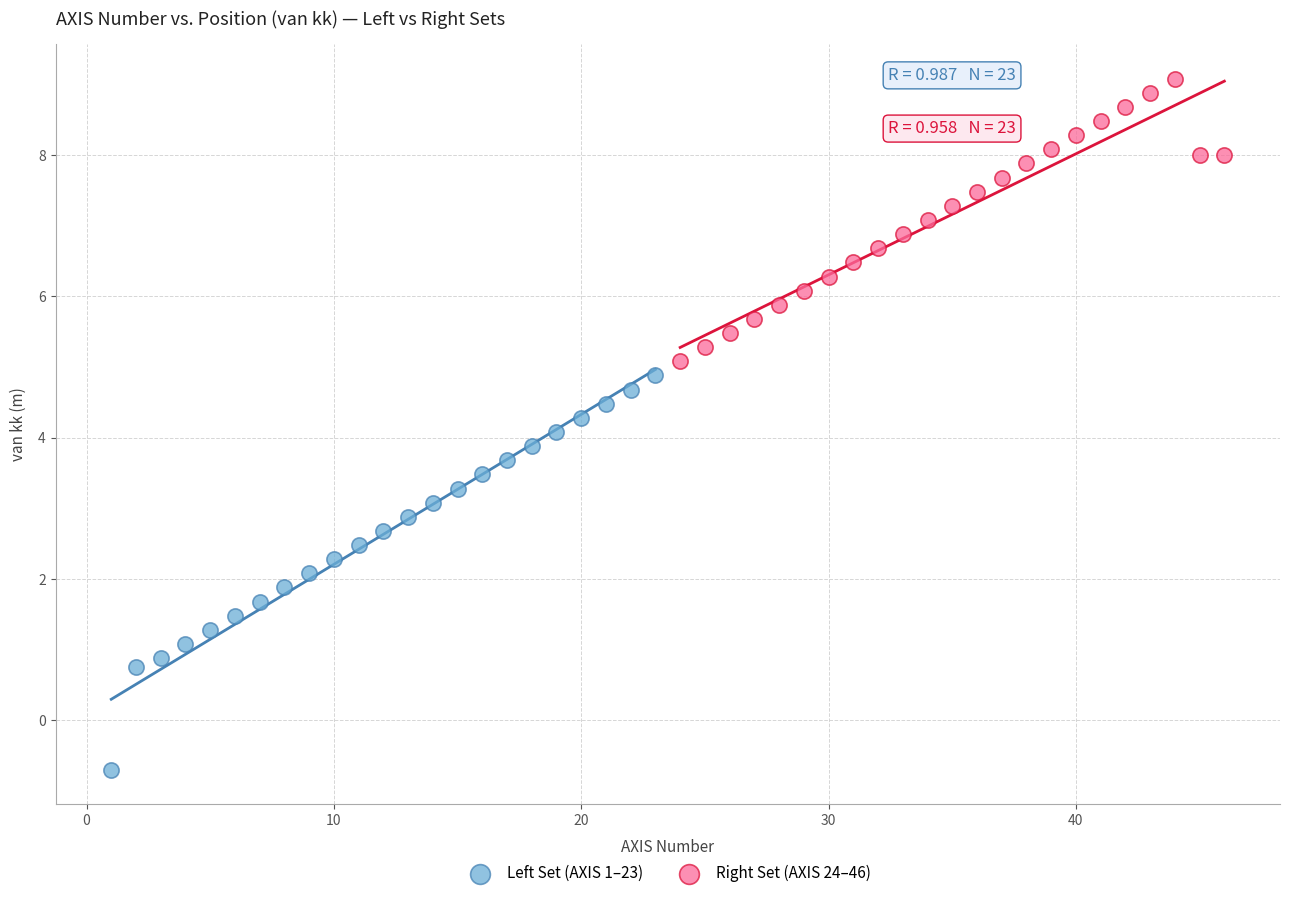

Which series contains the lowest Y value?

Left Set (AXIS 1–23)